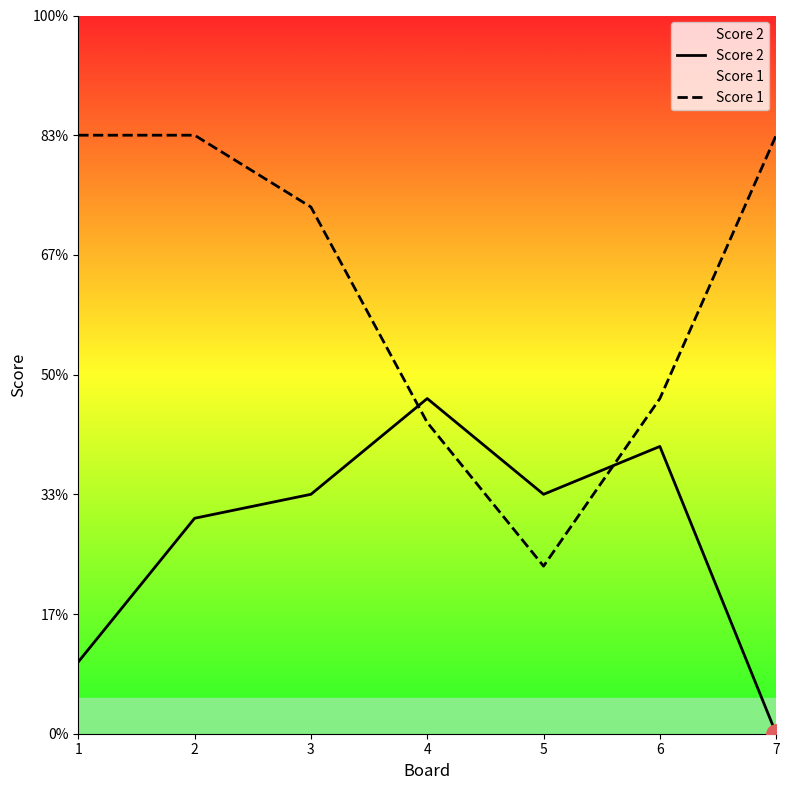

What is the difference between the Score 1 values at 4 and 3?

9